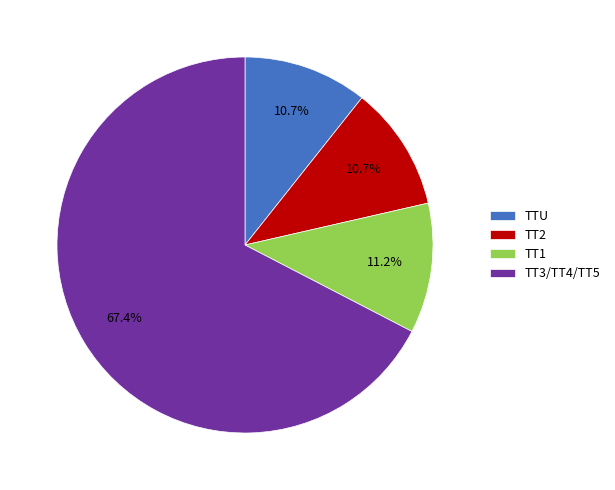

What is the largest slice in the pie chart?

TT3/TT4/TT5